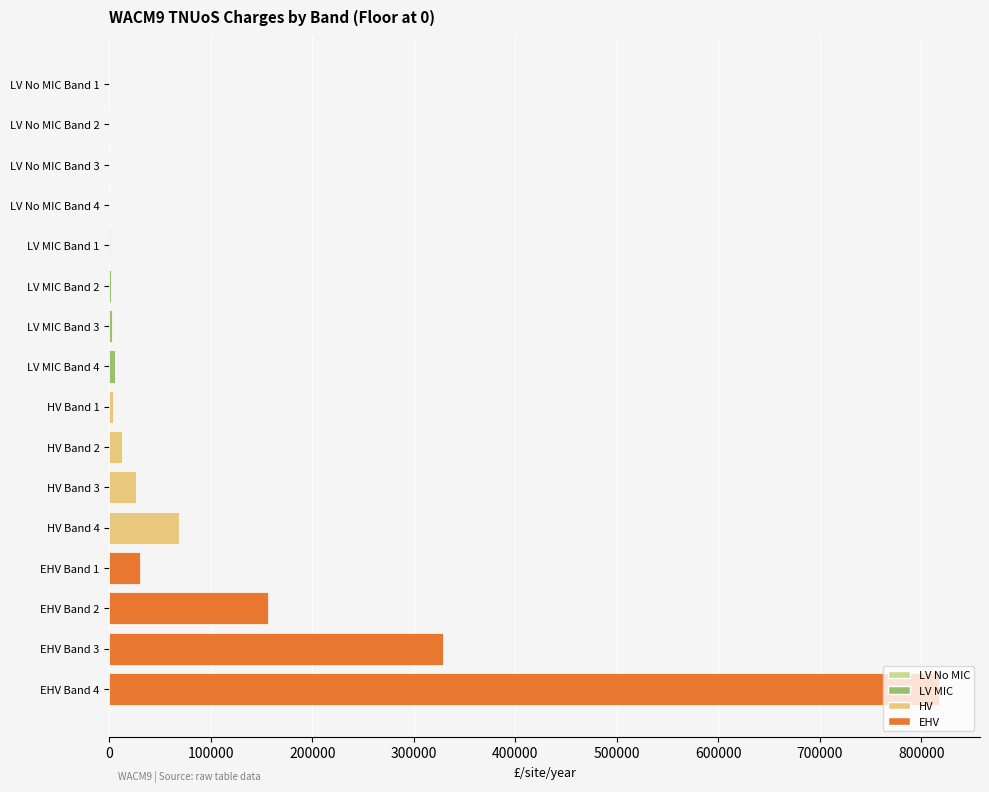

Where is the data nearest to the value 408569?

EHV Band 3